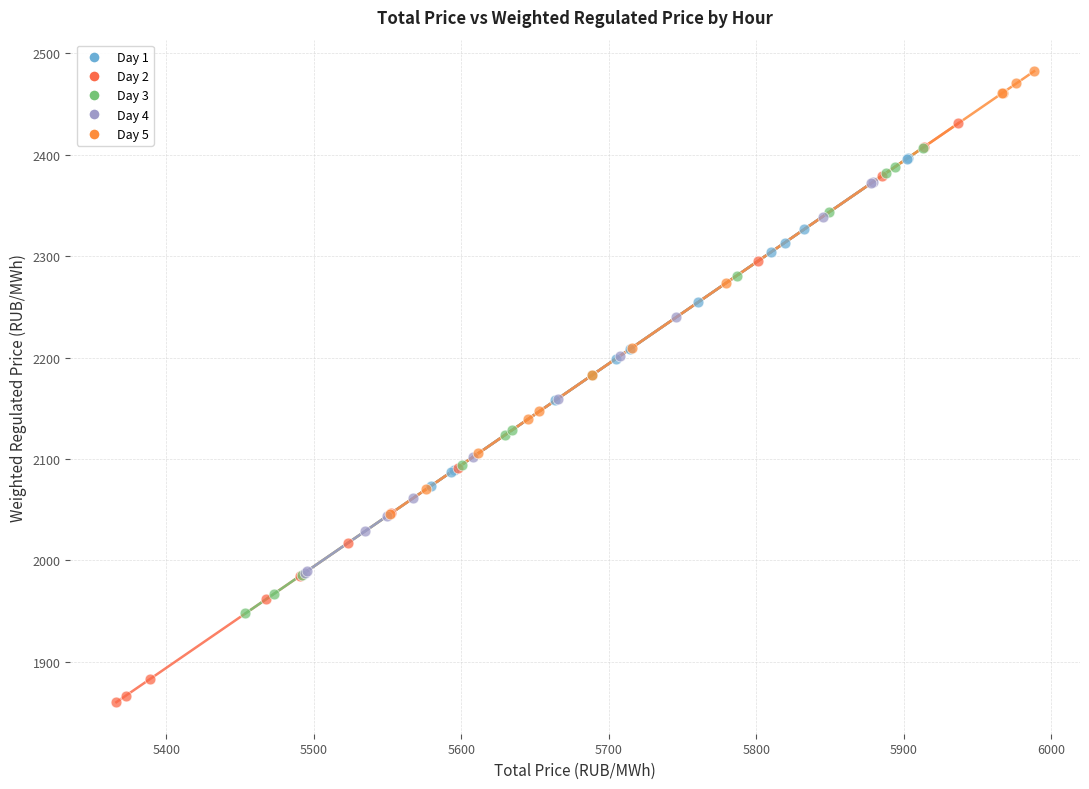

What are all the series names shown in the legend?

Day 1, Day 2, Day 3, Day 4, Day 5